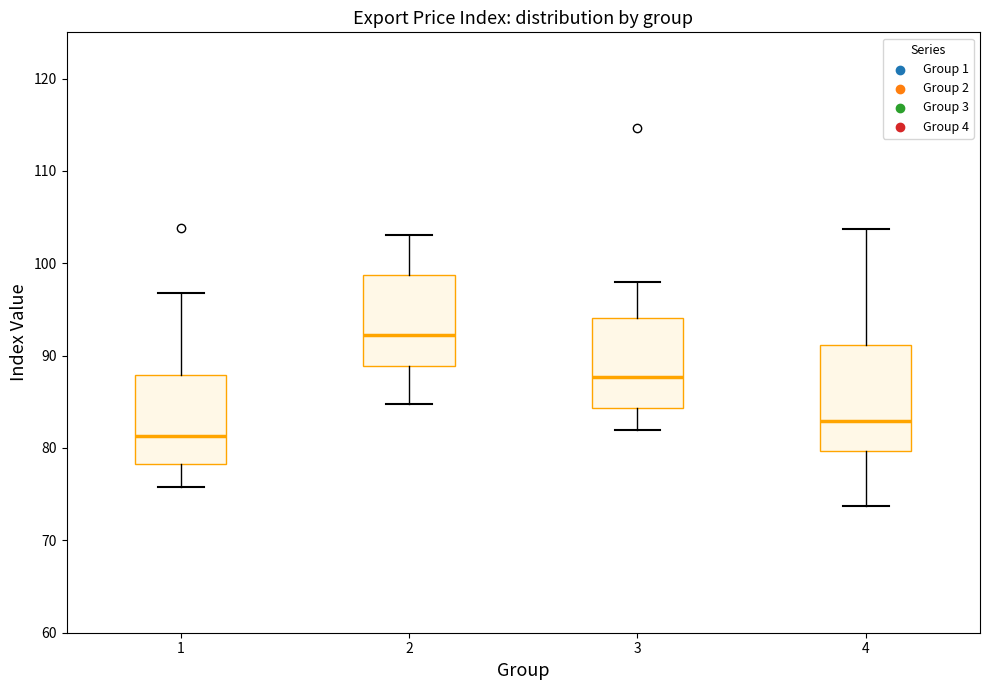

Comparing the boxes themselves (not the whiskers), which one is the tallest?

4